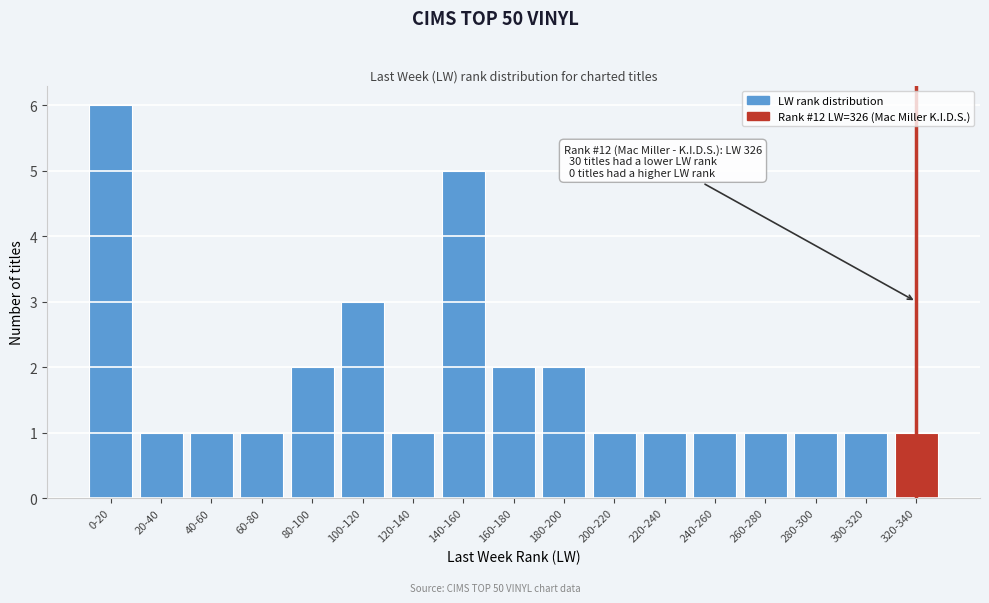

Reading left to right, what are all the values shown in this chart?

0-20=6	20-40=1	40-60=1	60-80=1	80-100=2	100-120=3	120-140=1	140-160=5	160-180=2	180-200=2	200-220=1	220-240=1	240-260=1	260-280=1	280-300=1	300-320=1	320-340=1